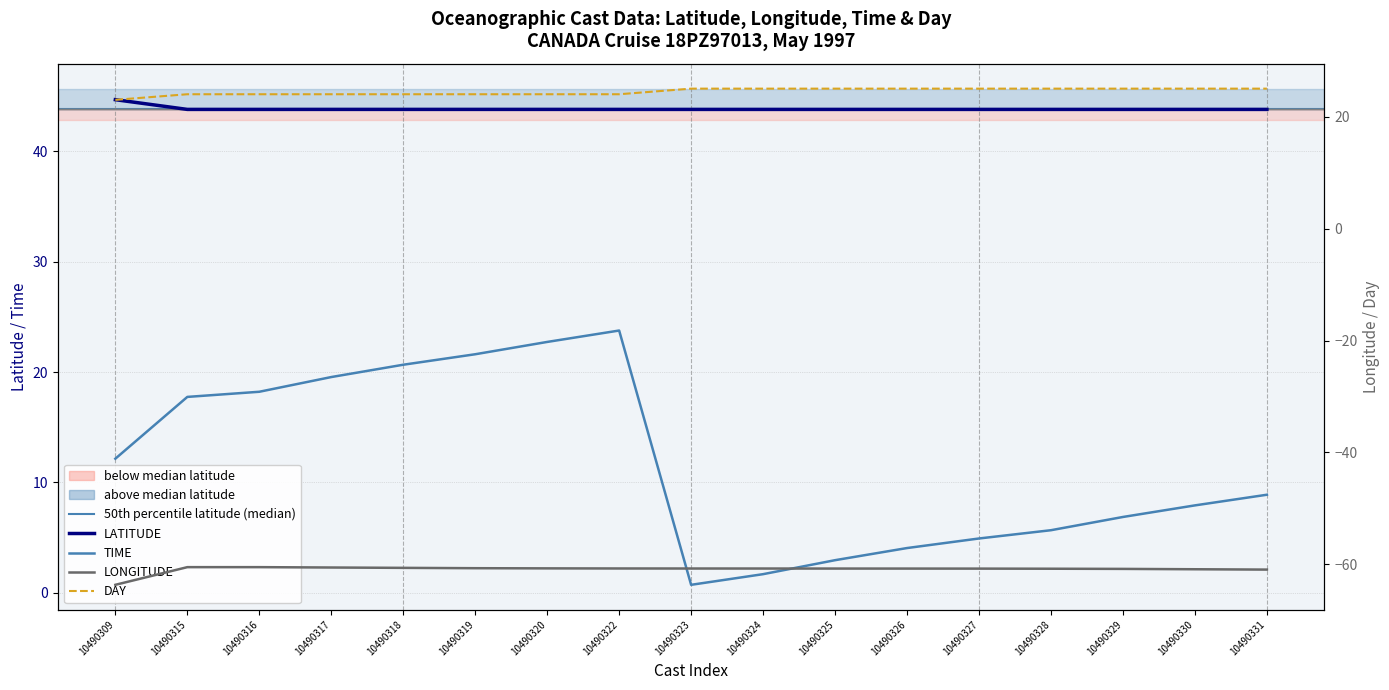

What is the average value of the TIME series?

11.8